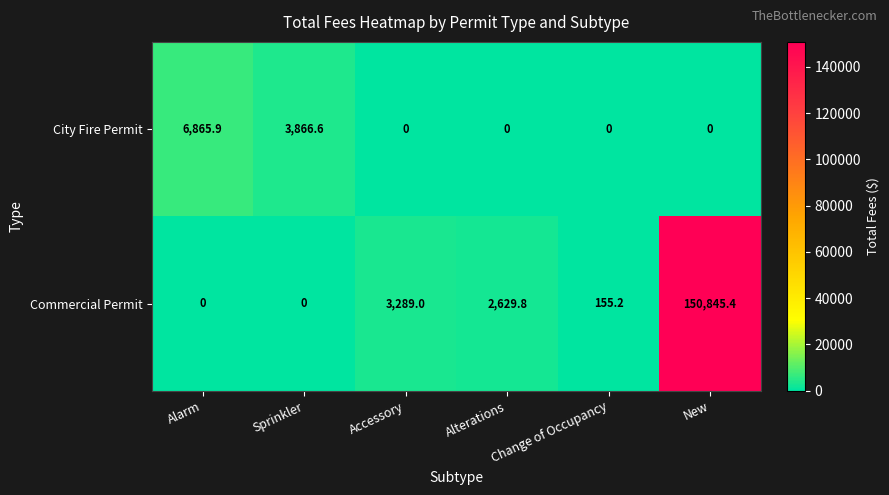

The City Fire Permit series shows 6865.9 at Alarm. True or false?

True